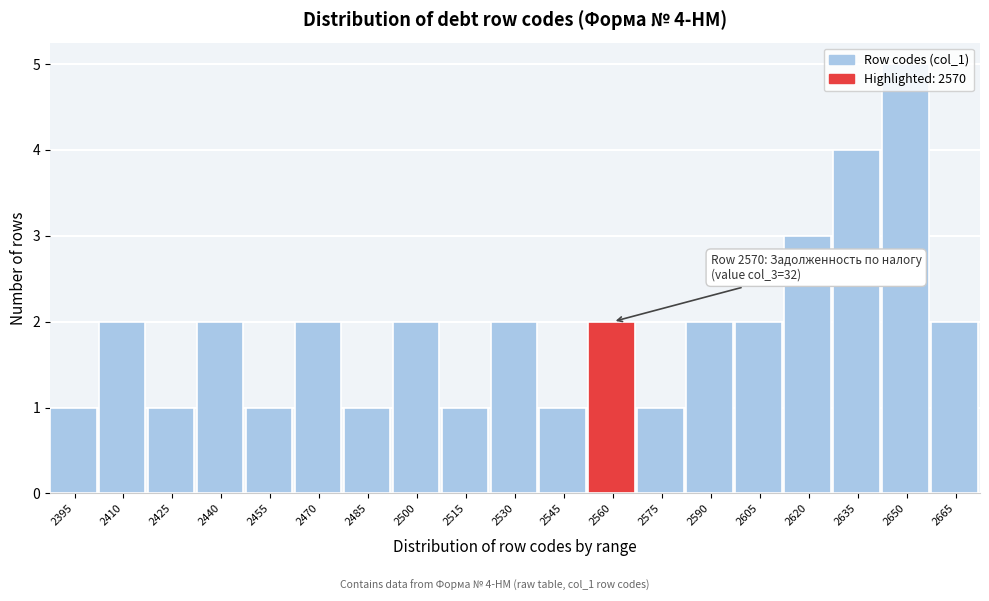

What is the greatest value displayed?

5